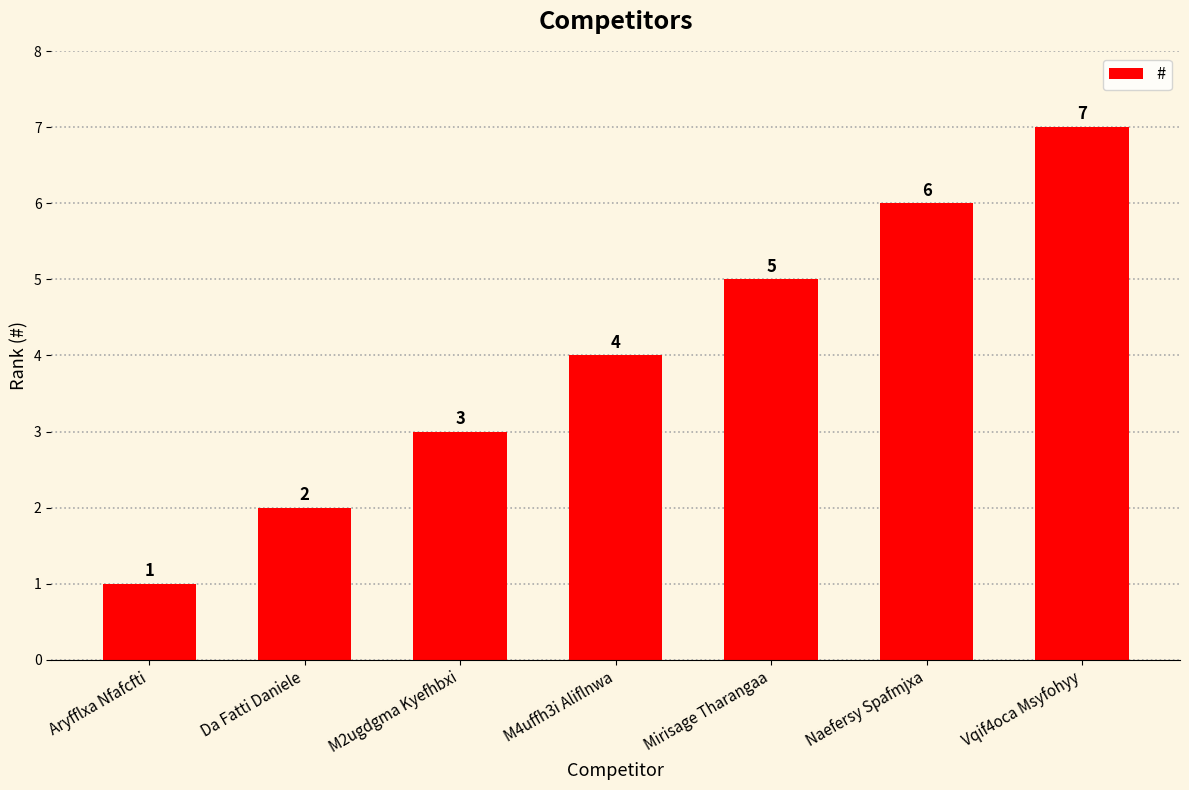

What is the change in value from Mirisage Tharangaa to Naefersy Spafmjxa?

+1